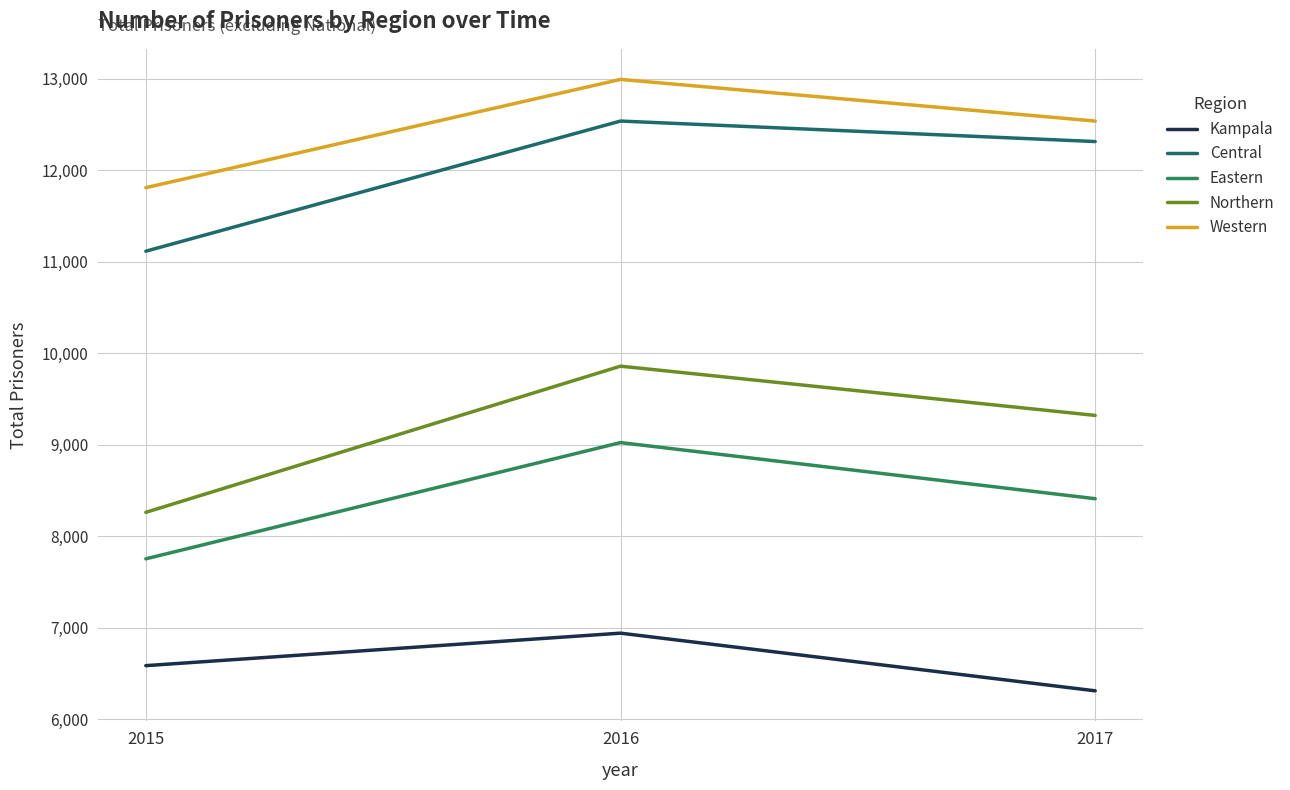

What is the difference between the Kampala values at 2017 and 2016?

630